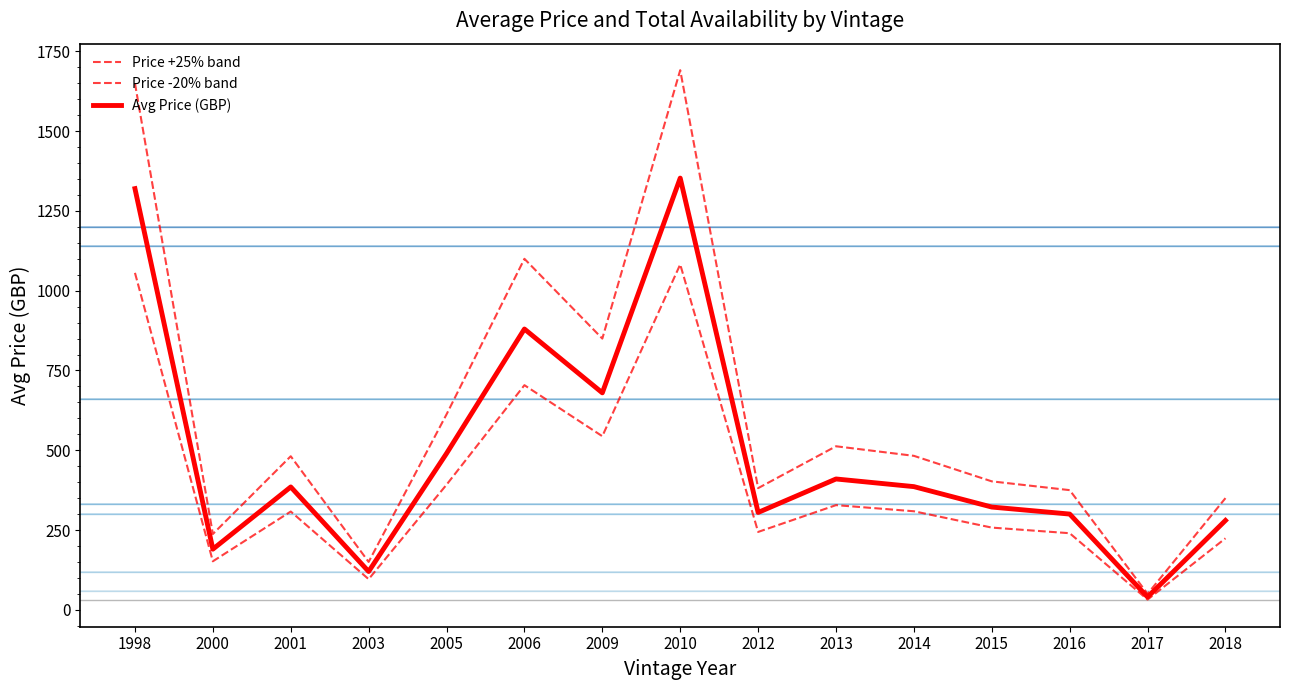

Is this an area chart (filled region under the line)?

No